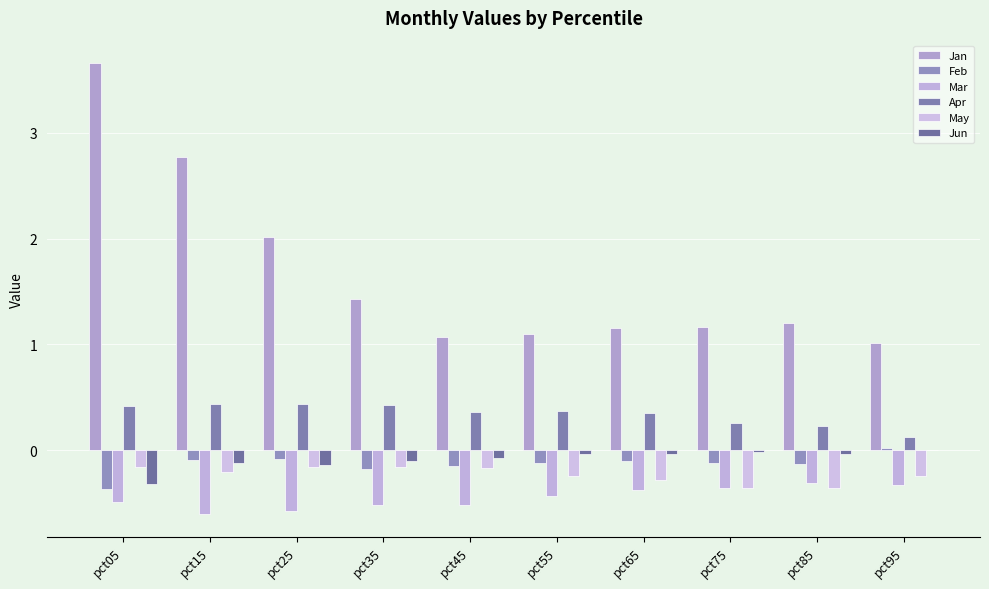

Reading left to right, what are all the values shown in this chart?

Jan: 3.7	2.8	2.0	1.4	1.1	1.1	1.2	1.2	1.2	1.0
Feb: -0.4	-0.1	-0.1	-0.2	-0.2	-0.1	-0.1	-0.1	-0.1	0.0
Mar: -0.5	-0.6	-0.6	-0.5	-0.5	-0.4	-0.4	-0.4	-0.3	-0.3
Apr: 0.4	0.4	0.4	0.4	0.4	0.4	0.4	0.3	0.2	0.1
May: -0.2	-0.2	-0.2	-0.2	-0.2	-0.2	-0.3	-0.4	-0.4	-0.2
Jun: -0.3	-0.1	-0.1	-0.1	-0.1	-0.0	-0.0	-0.0	-0.0	0.0